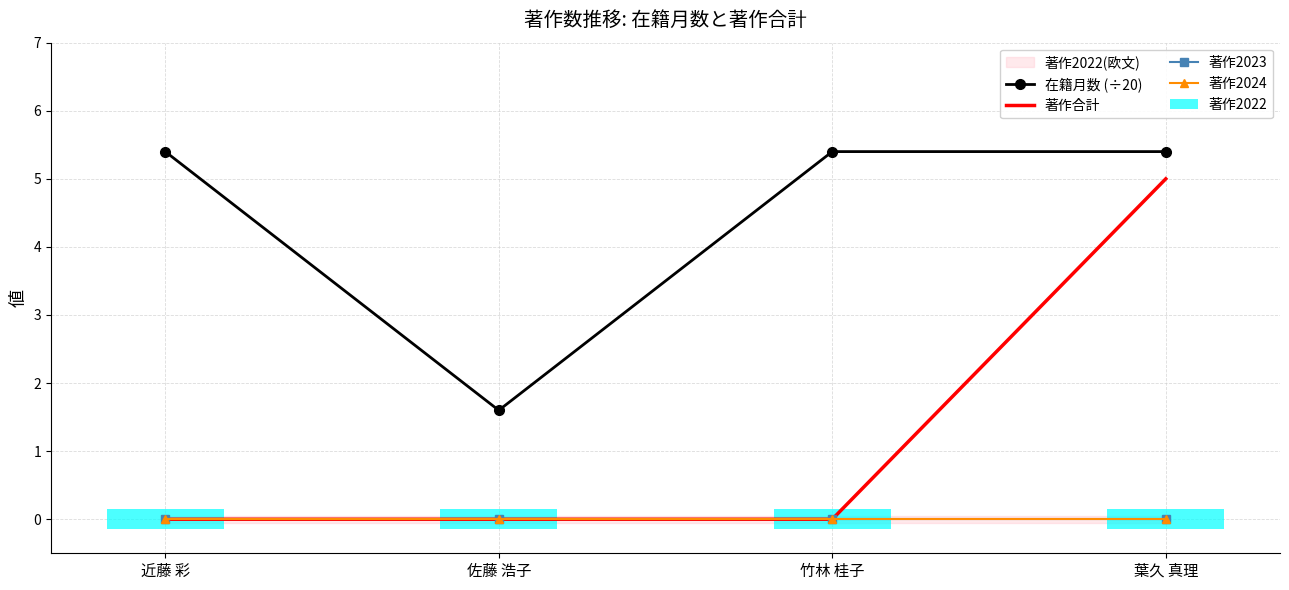

Which series has the largest total across all categories?

在籍月数 (÷20)